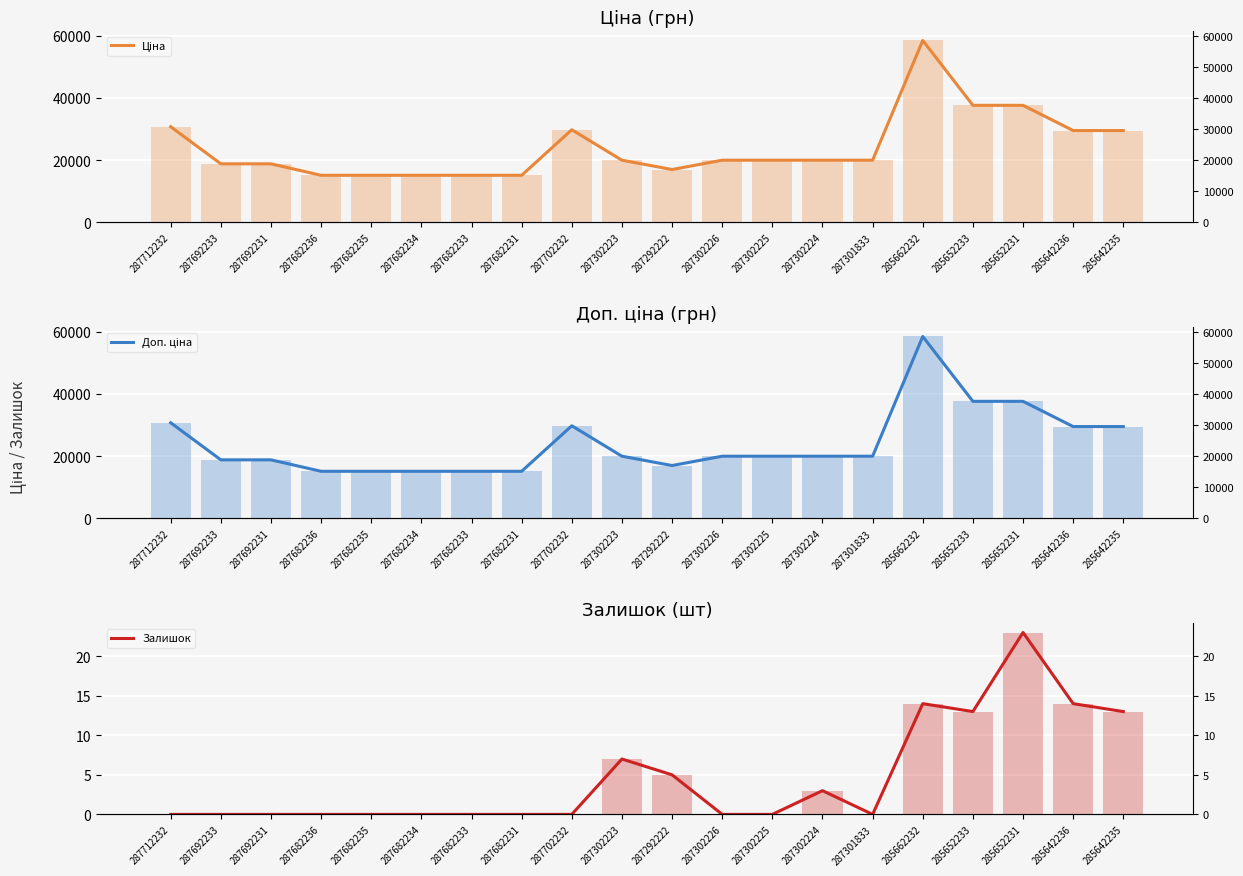

What are all the series names shown in the legend?

Ціна, Доп. ціна, Залишок